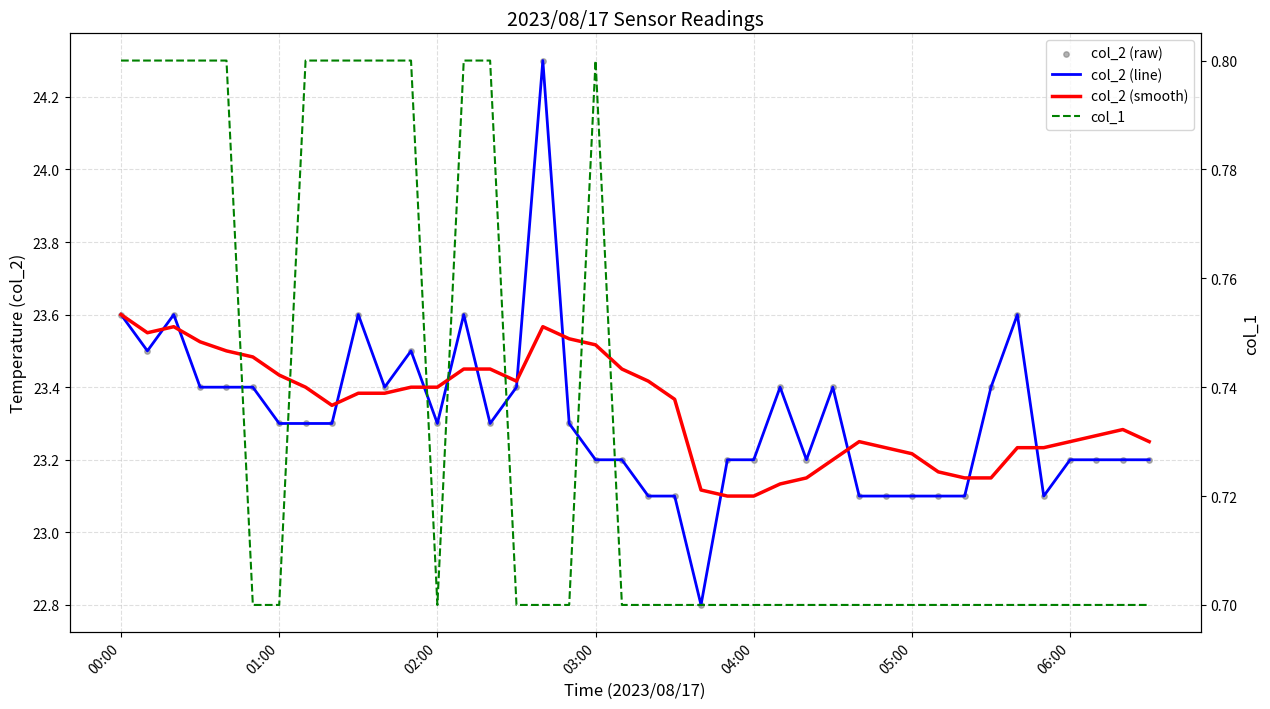

At how many categories does at least one series exceed 10?

40